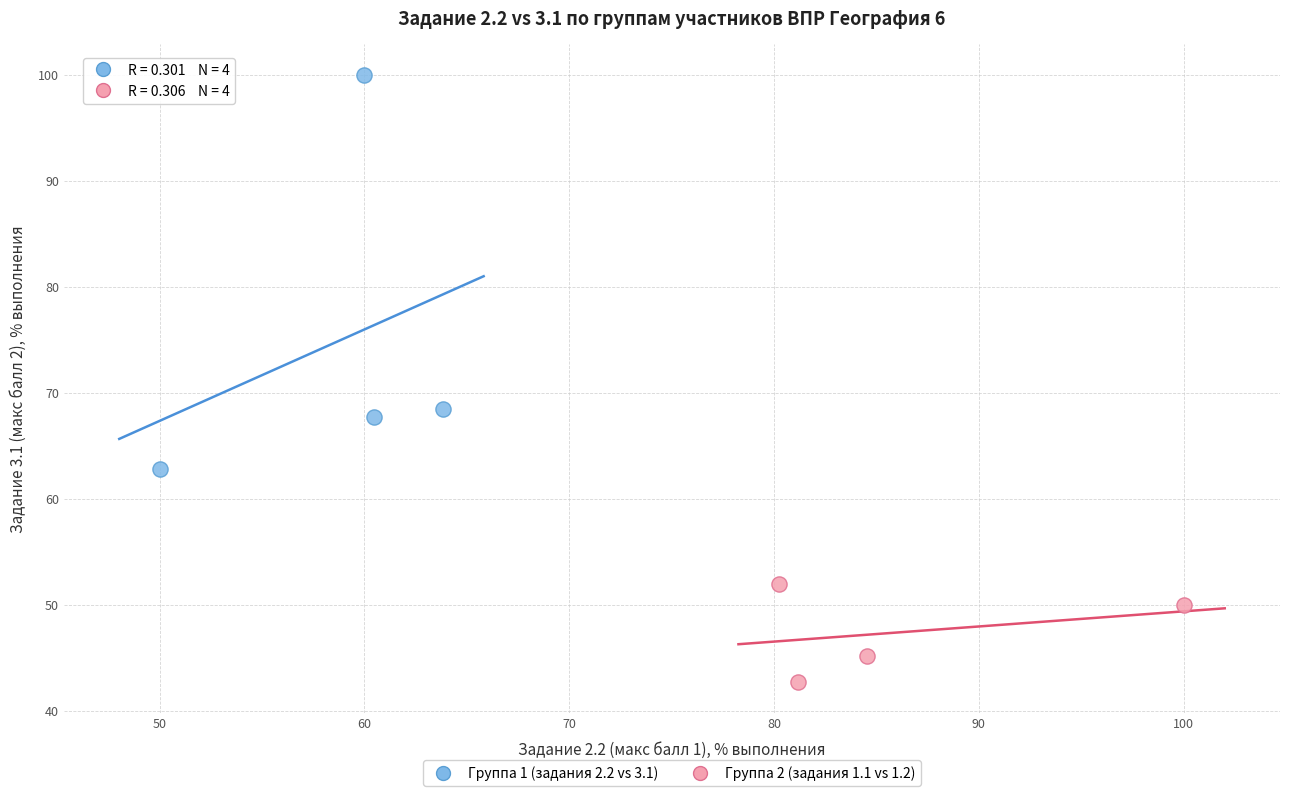

Which series contains the lowest Y value?

Группа 2 (задания 1.1 vs 1.2)